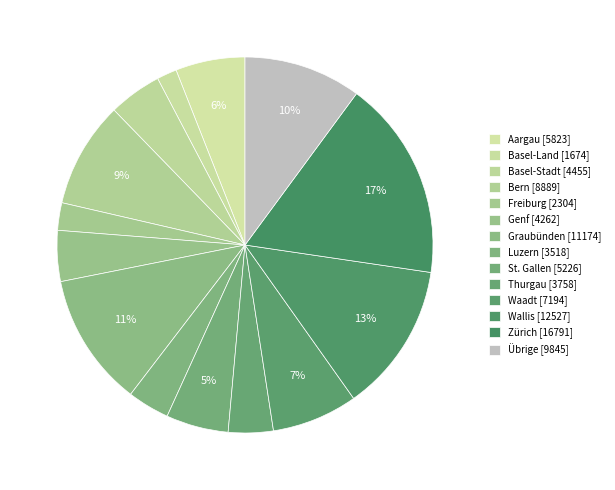

How many segments does this pie chart have?

14